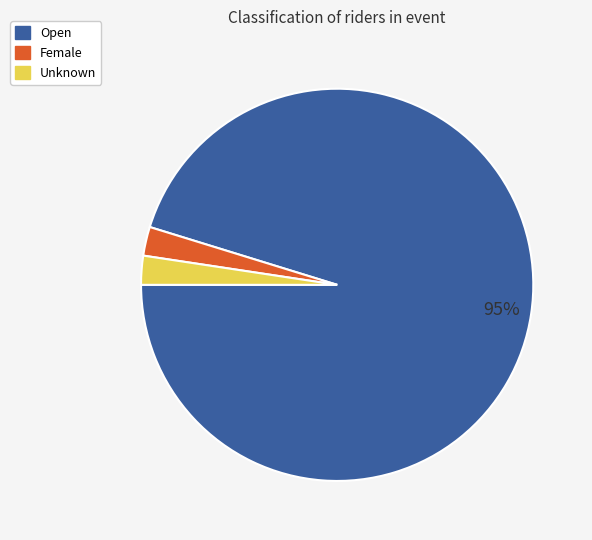

True or false: Unknown accounts for 2% of the total.

True